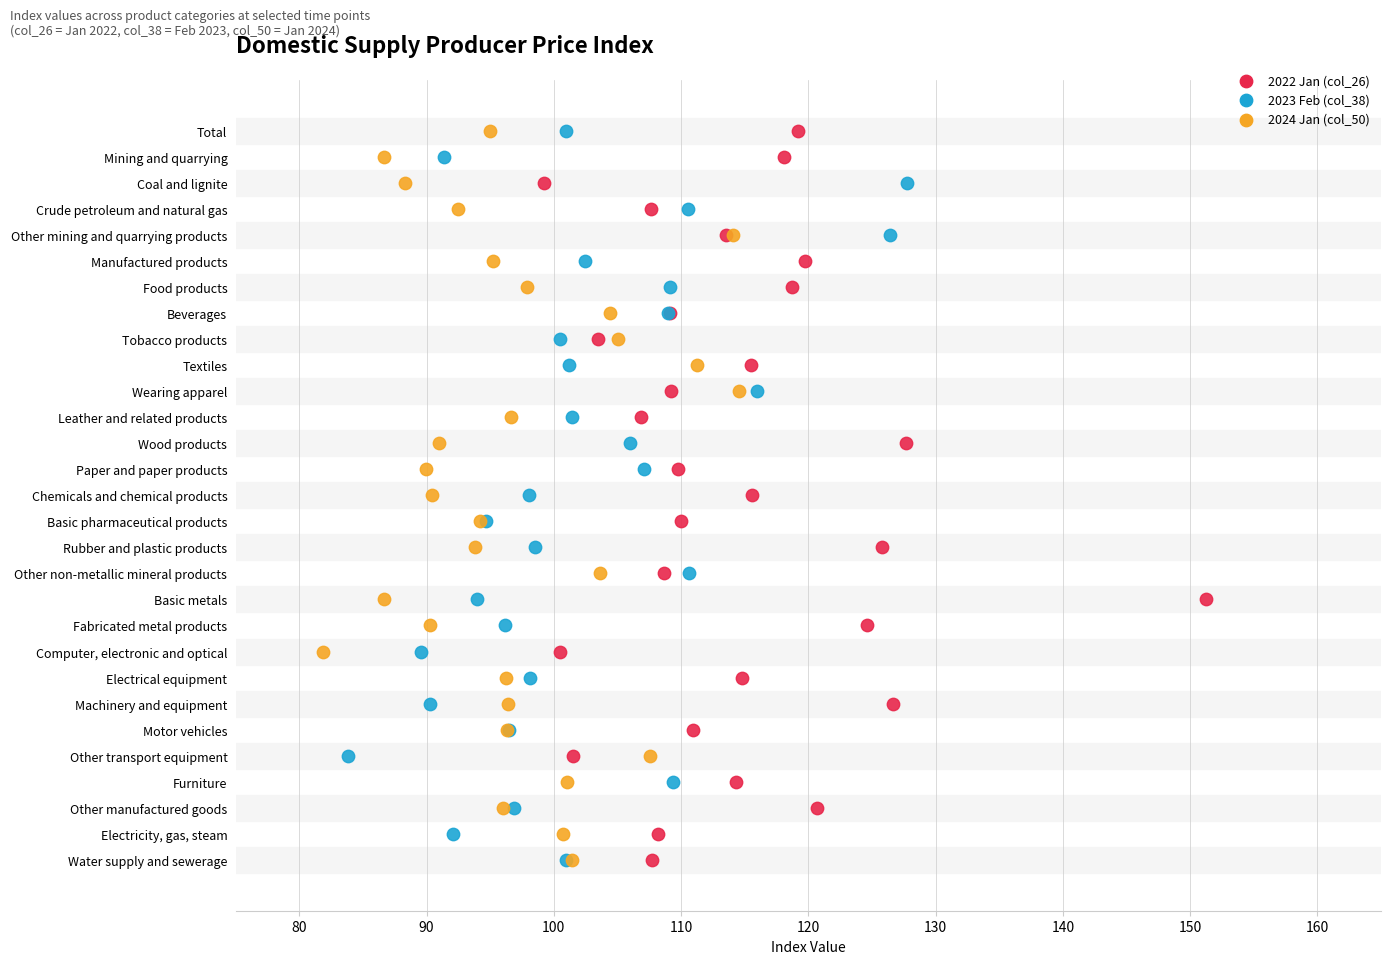

What are all the series names shown in the legend?

2022 Jan (col_26), 2023 Feb (col_38), 2024 Jan (col_50)